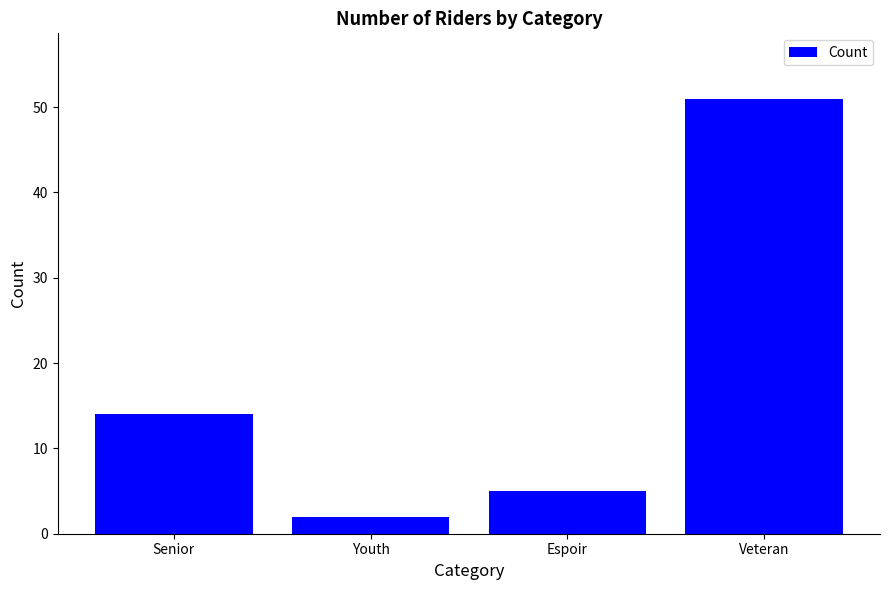

How many data points are less than 14?

2